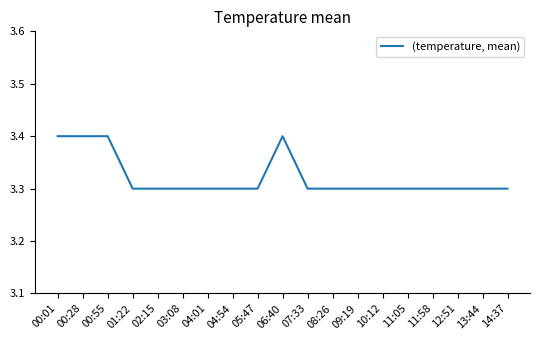

What position from the right is 05:47?

11